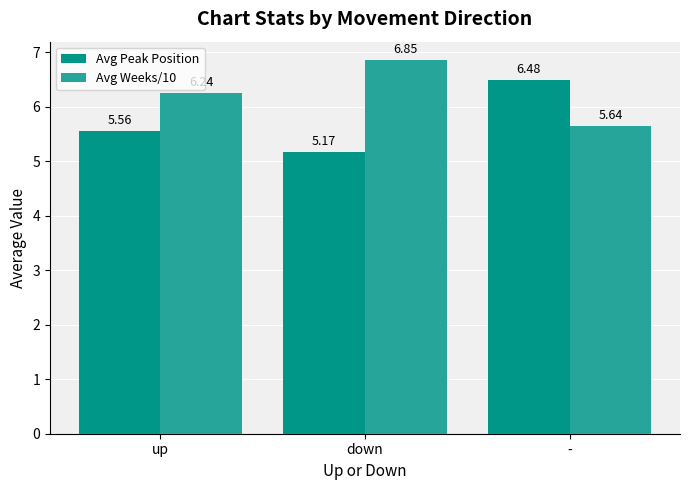

What is the label of the 2nd bar from the left?

down